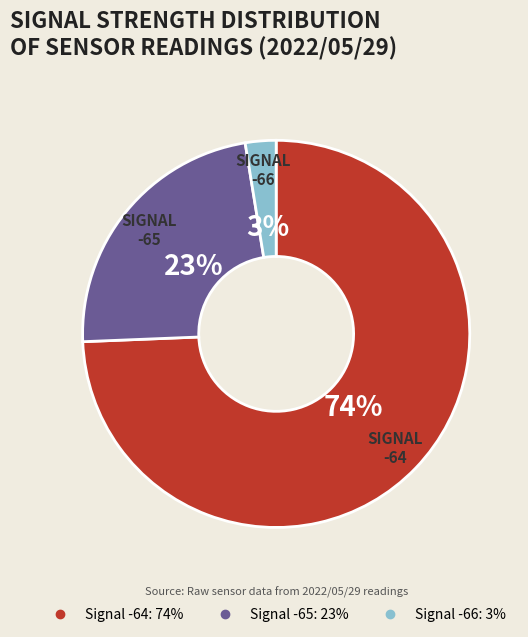

To the nearest percent, what is the average slice percentage?

33%